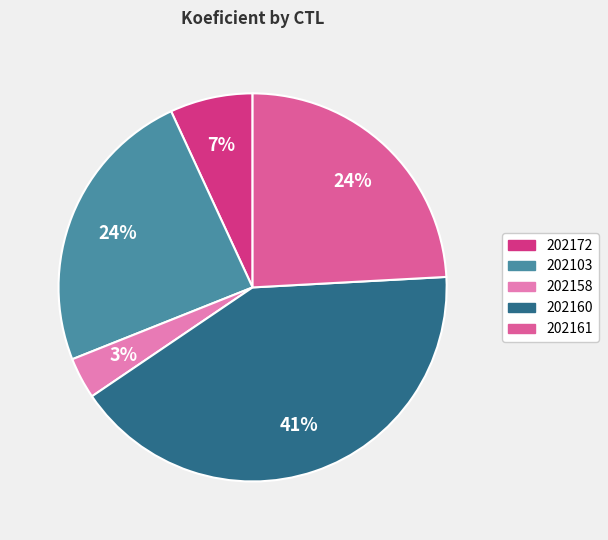

The 202103 slice represents 24% of the pie. True or false?

True